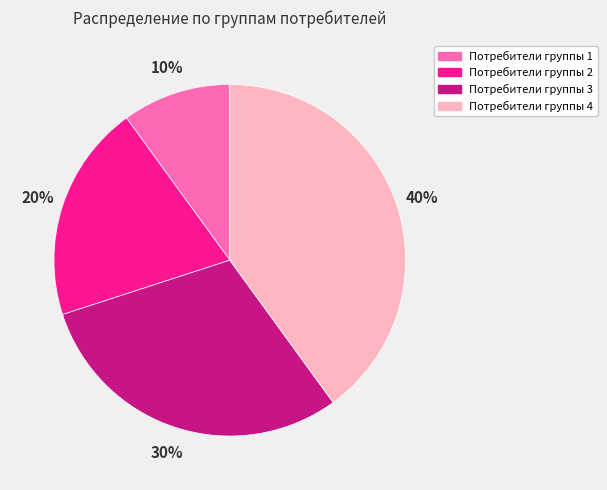

The Потребители группы 2 slice represents 10% of the pie. True or false?

False